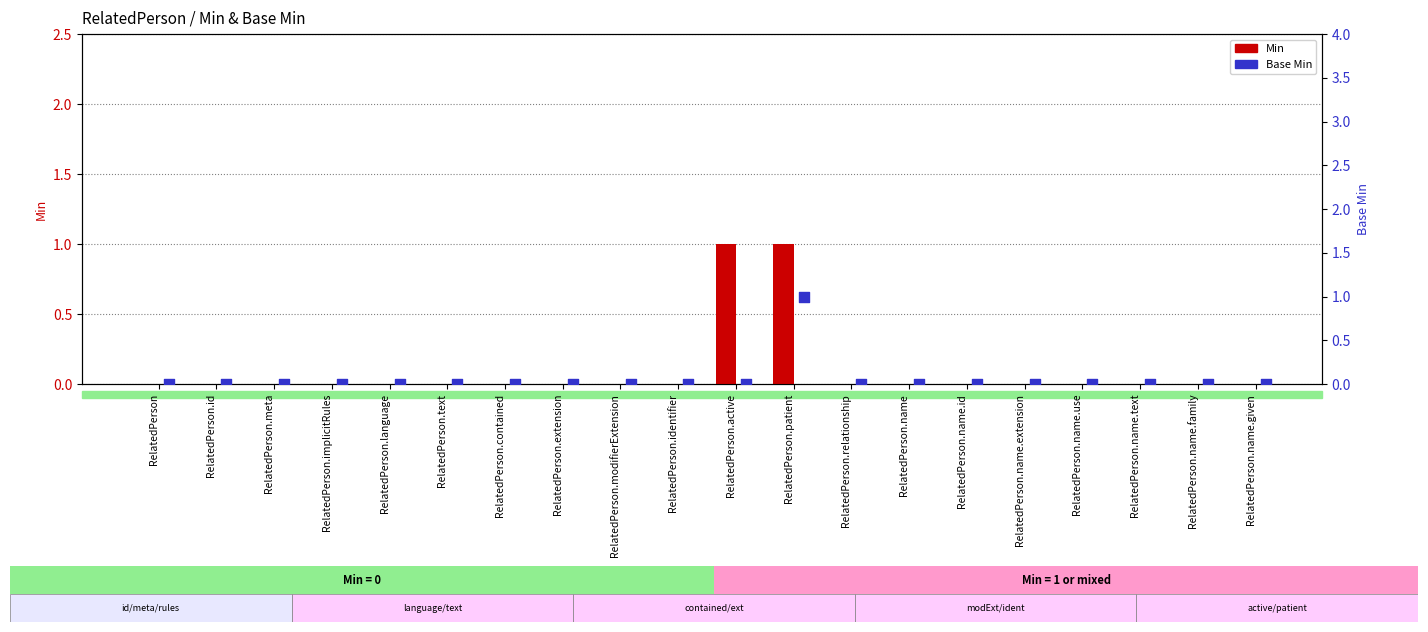

Is the value of Min at RelatedPerson.active greater than the value of Base Min at RelatedPerson.identifier?

Yes